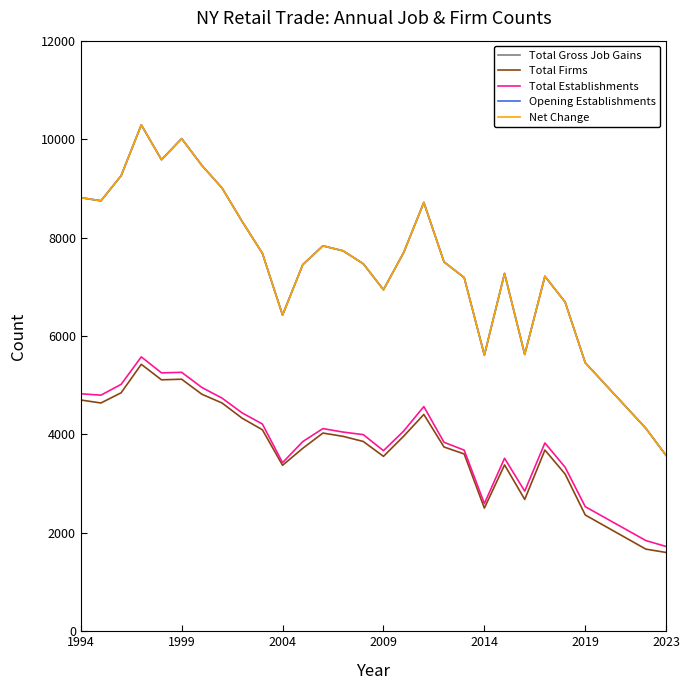

Does the chart display data point markers on the line(s)?

No